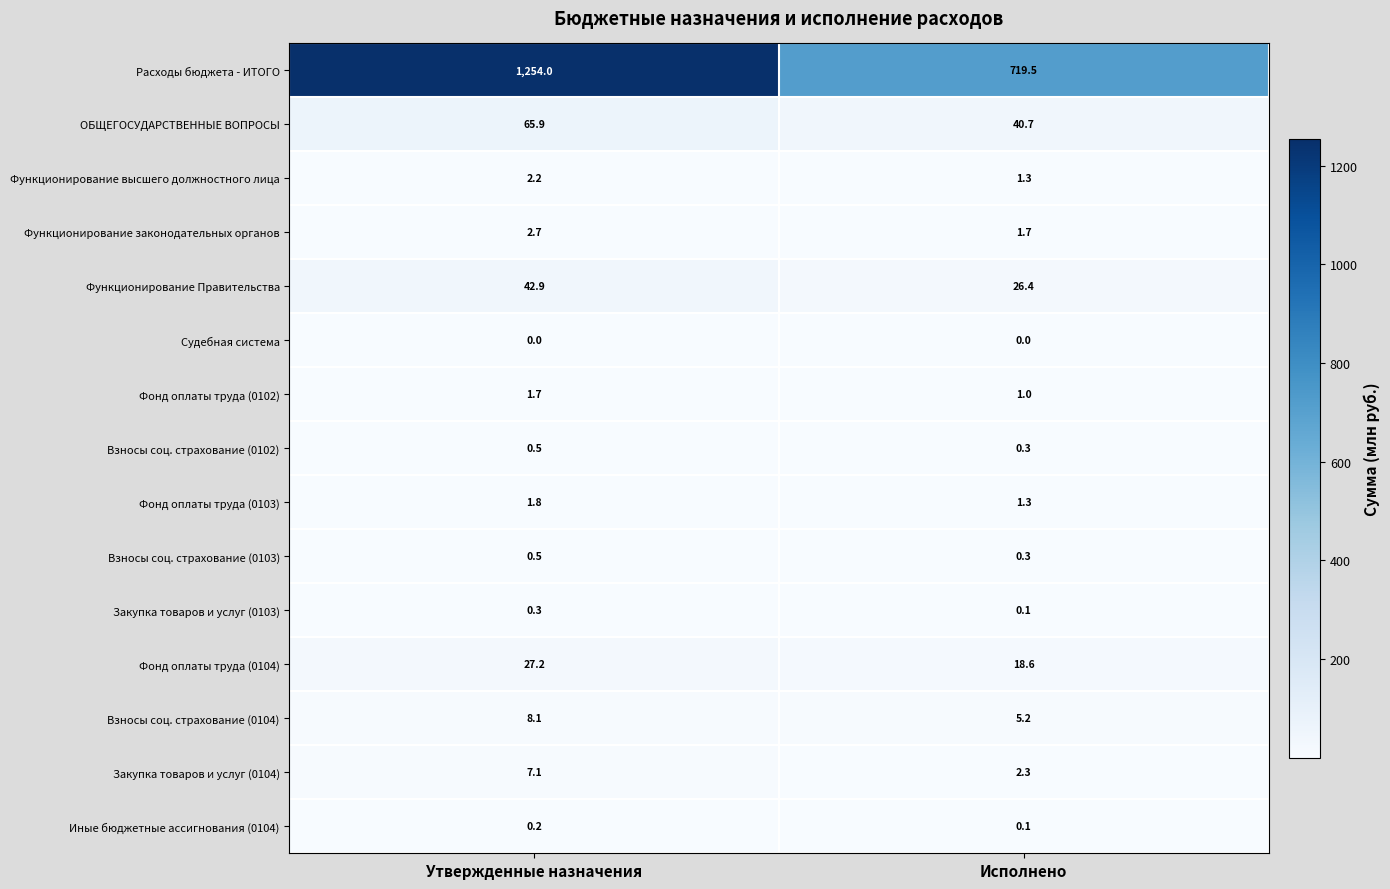

Which series has the widest spread of values?

Расходы бюджета - ИТОГО